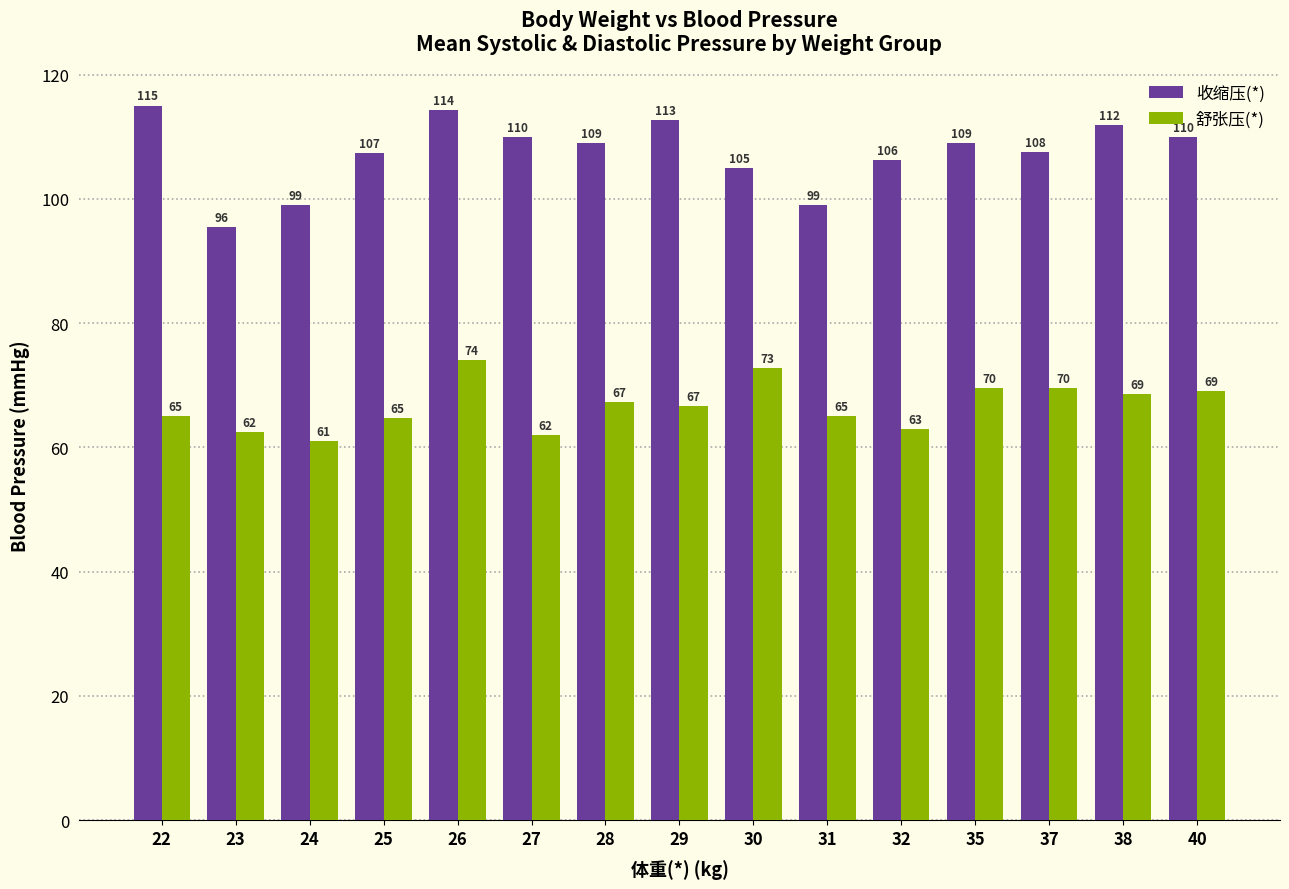

List the series in order of their overall mean, lowest first.

舒张压(*), 收缩压(*)